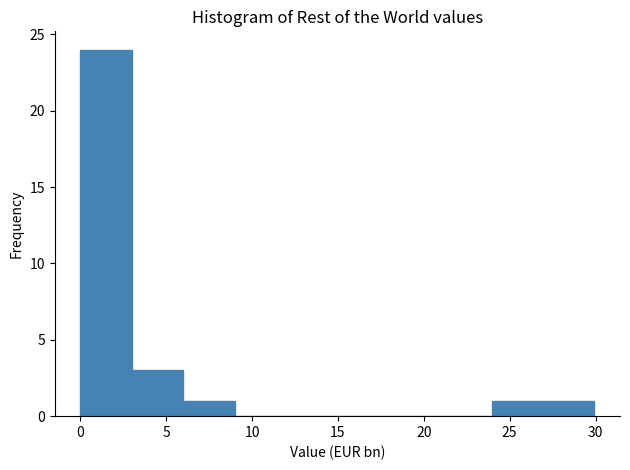

Which range on the x-axis has the tallest bar?

0 to 3